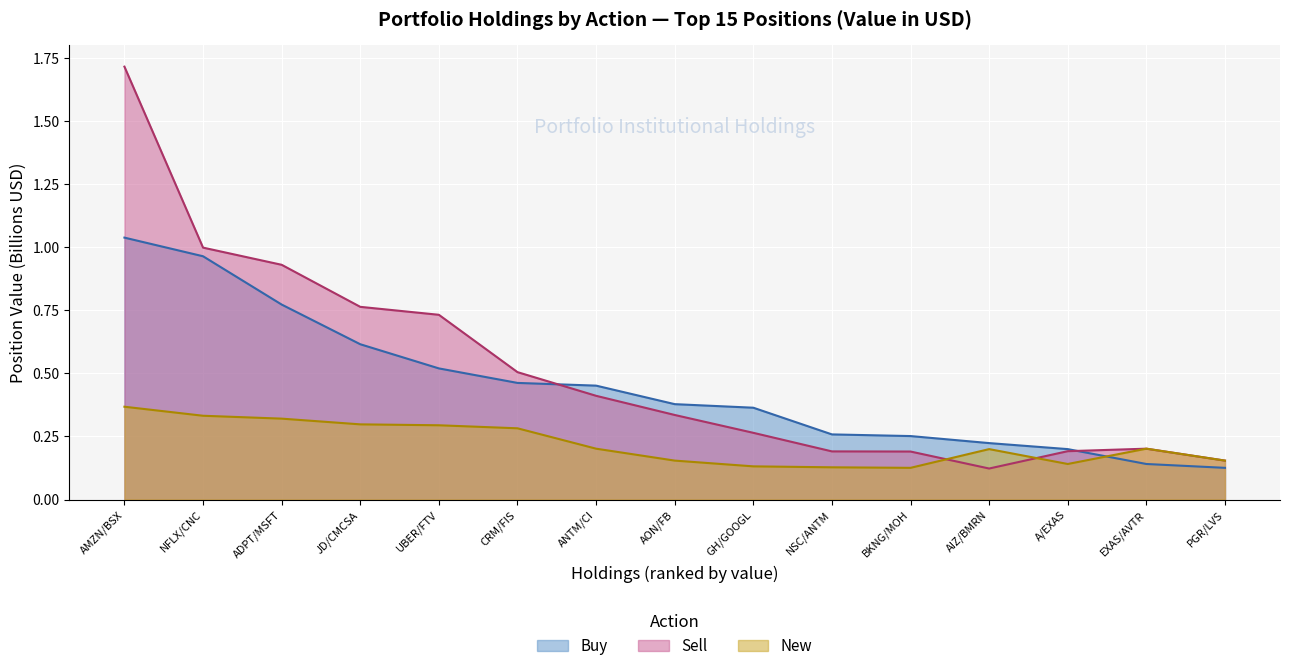

Reading right to left, transcribe all the data shown in this chart.

Buy: PGR/LVS=0.1	EXAS/AVTR=0.1	A/EXAS=0.2	AIZ/BMRN=0.2	BKNG/MOH=0.3	NSC/ANTM=0.3	GH/GOOGL=0.4	AON/FB=0.4	ANTM/CI=0.5	CRM/FIS=0.5	UBER/FTV=0.5	JD/CMCSA=0.6	ADPT/MSFT=0.8	NFLX/CNC=1.0	AMZN/BSX=1.0
Sell: PGR/LVS=0.2	EXAS/AVTR=0.2	A/EXAS=0.2	AIZ/BMRN=0.1	BKNG/MOH=0.2	NSC/ANTM=0.2	GH/GOOGL=0.3	AON/FB=0.3	ANTM/CI=0.4	CRM/FIS=0.5	UBER/FTV=0.7	JD/CMCSA=0.8	ADPT/MSFT=0.9	NFLX/CNC=1.0	AMZN/BSX=1.7
New: PGR/LVS=0.2	EXAS/AVTR=0.2	A/EXAS=0.1	AIZ/BMRN=0.2	BKNG/MOH=0.1	NSC/ANTM=0.1	GH/GOOGL=0.1	AON/FB=0.2	ANTM/CI=0.2	CRM/FIS=0.3	UBER/FTV=0.3	JD/CMCSA=0.3	ADPT/MSFT=0.3	NFLX/CNC=0.3	AMZN/BSX=0.4